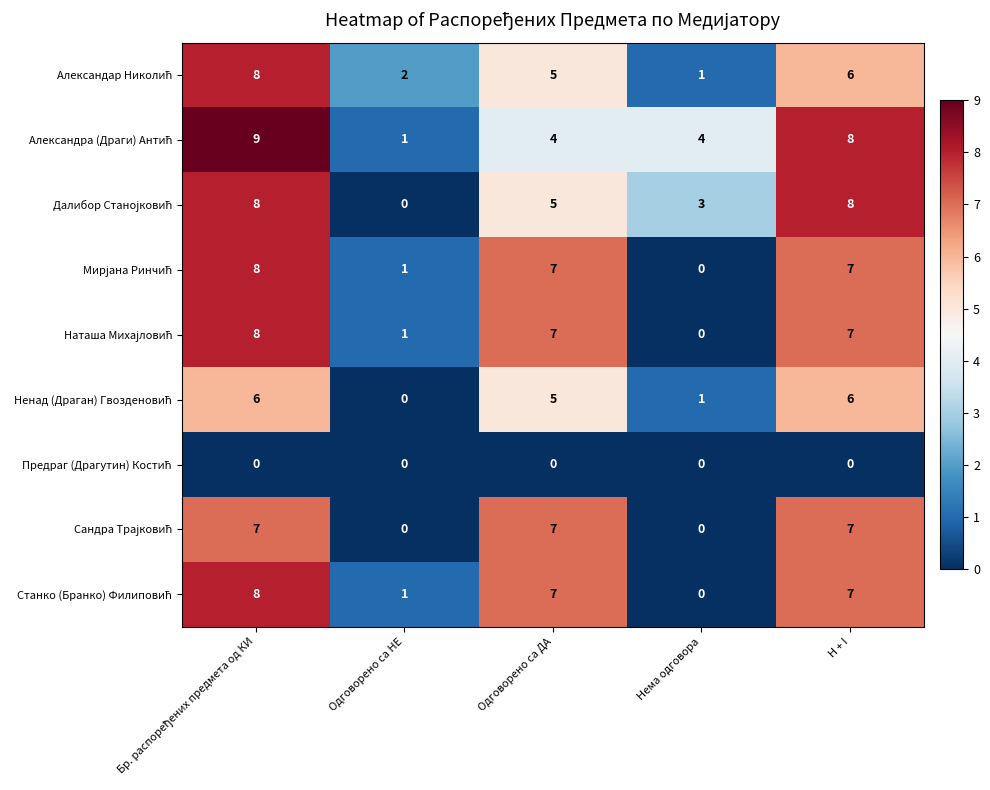

What is the difference between the highest and lowest values at Одговорено са ДА?

7